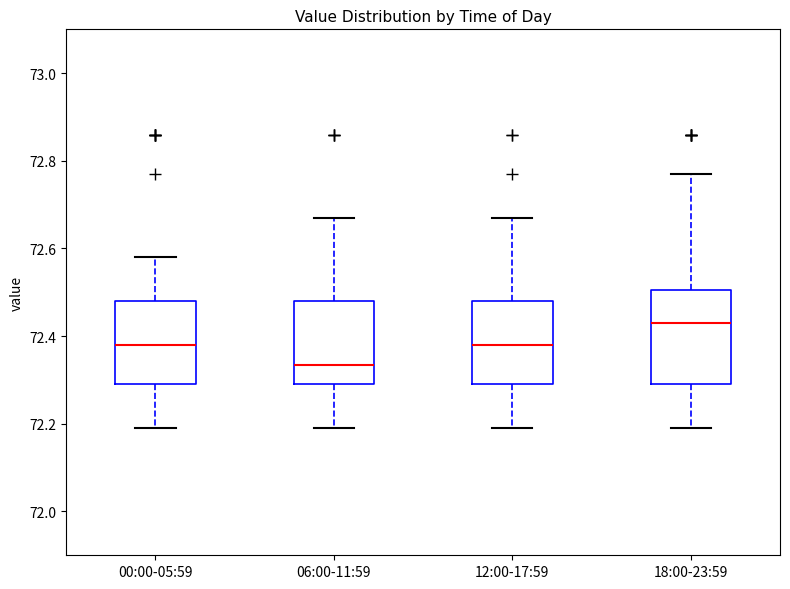

Reading left to right, read every box against the y-axis: the position of its median line, the range the box covers, and the ends of its whiskers. The values are not printed on the chart, so give them approximately, as read against the axis.

00:00-05:59: median 72.38, box 72.30 to 72.48, whiskers 72.20 to 72.58
06:00-11:59: median 72.34, box 72.30 to 72.48, whiskers 72.20 to 72.68
12:00-17:59: median 72.38, box 72.30 to 72.48, whiskers 72.20 to 72.68
18:00-23:59: median 72.44, box 72.30 to 72.50, whiskers 72.20 to 72.78